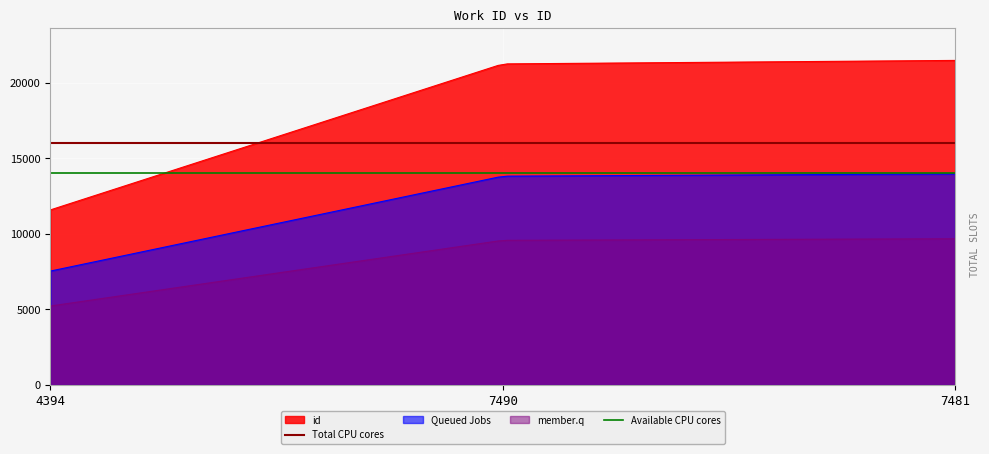

List the labels in order of value, largest first.

7481, 7490, 4394